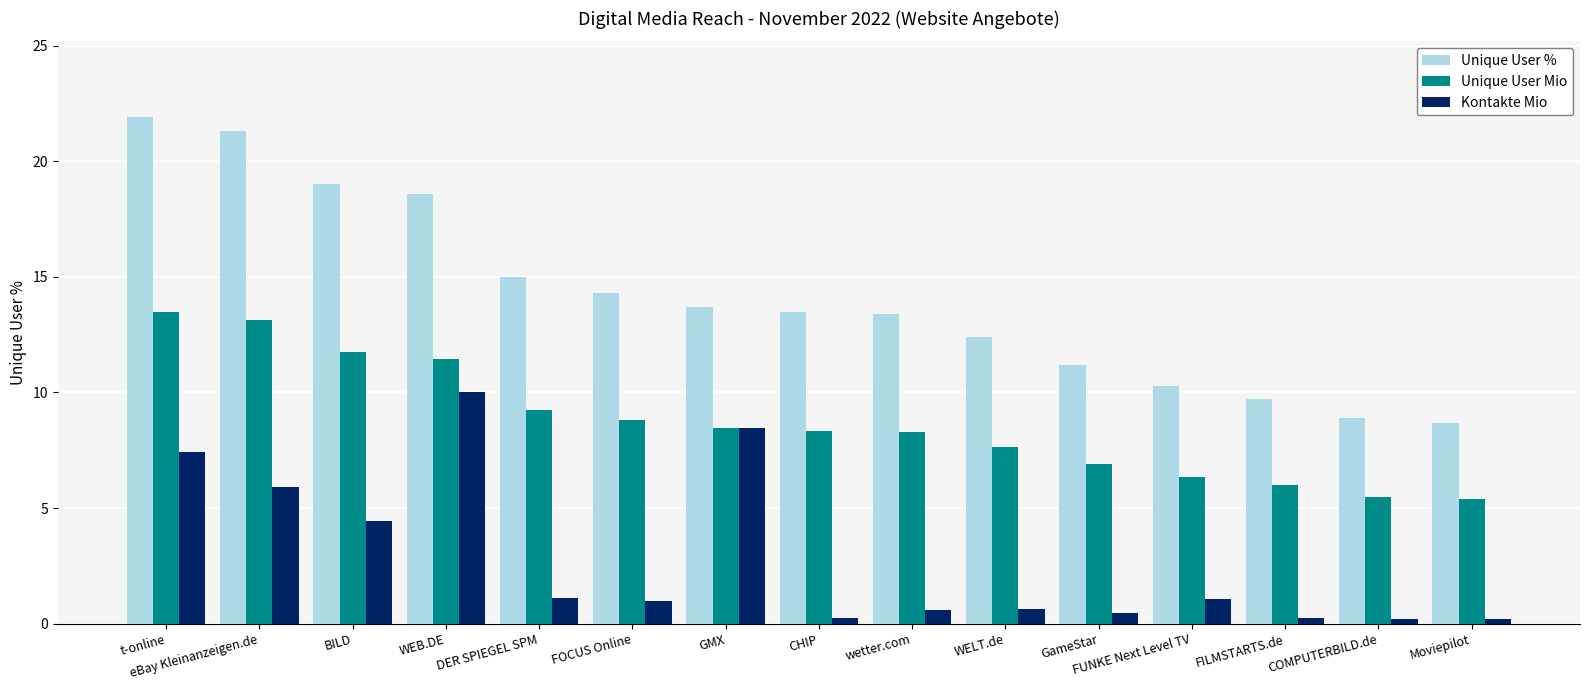

Between t-online and FUNKE Next Level TV, which series saw the biggest shift?

Unique User %